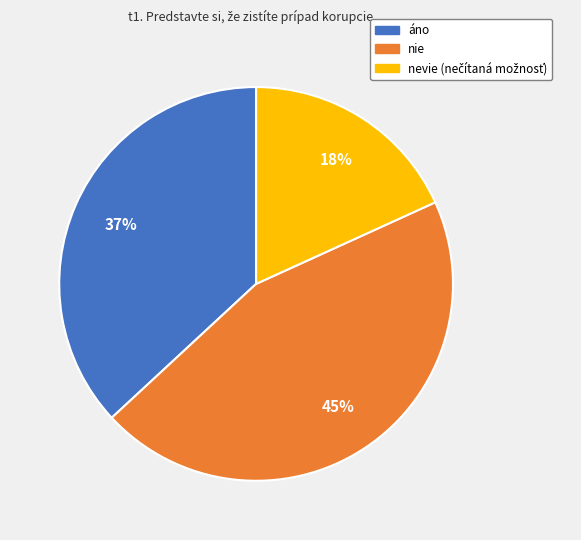

To the nearest percent, what is the difference between the largest and smallest slice percentages?

27%